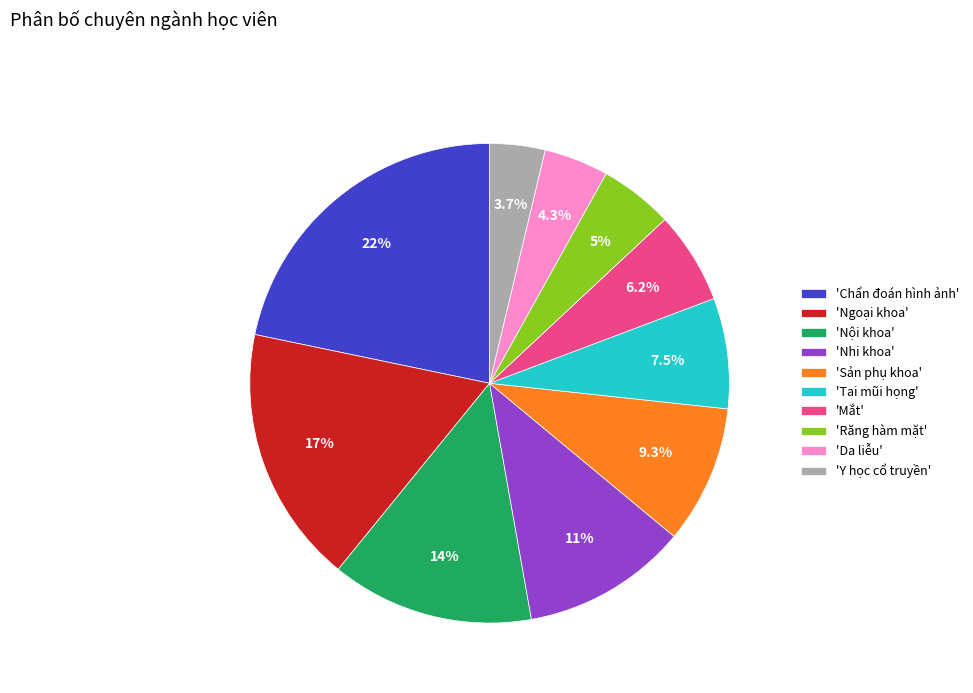

To the nearest percent, what is the average slice percentage?

10%